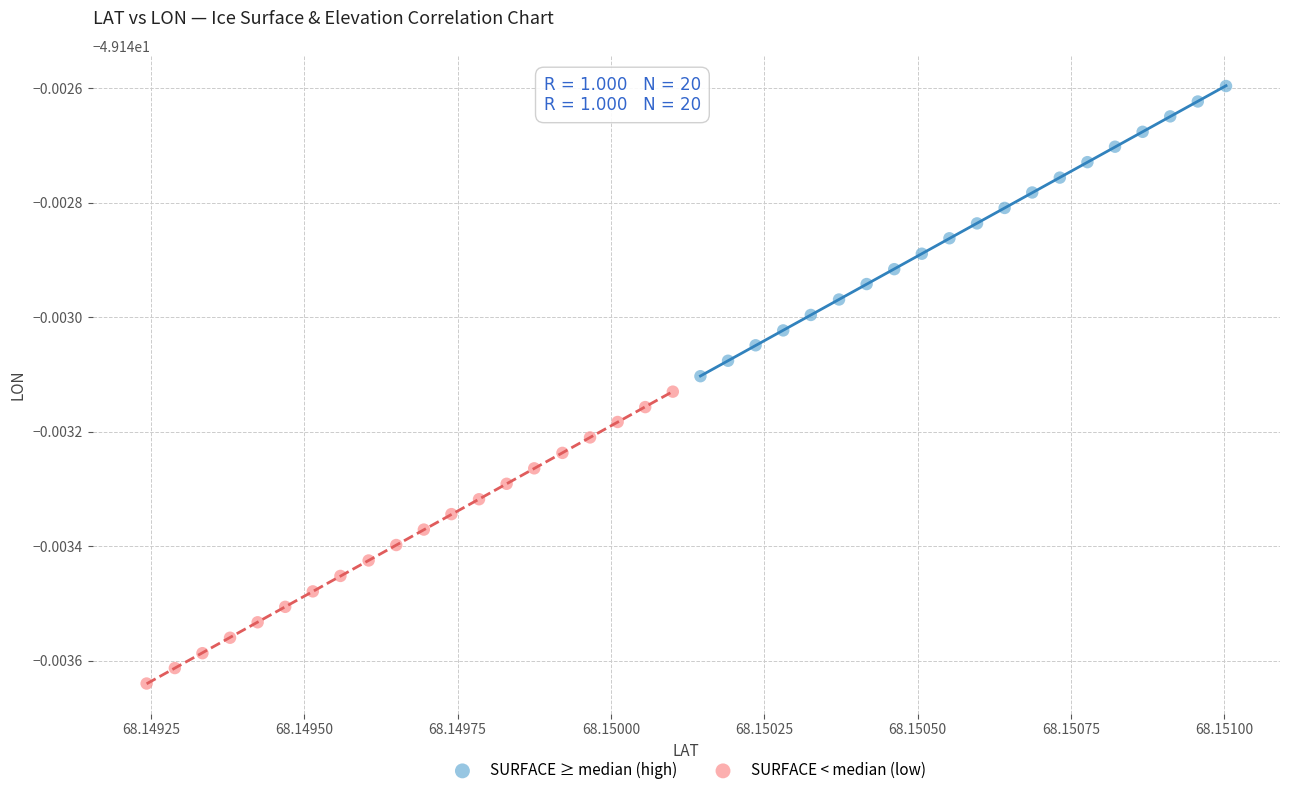

What are all the series names shown in the legend?

SURFACE ≥ median (high), SURFACE < median (low)